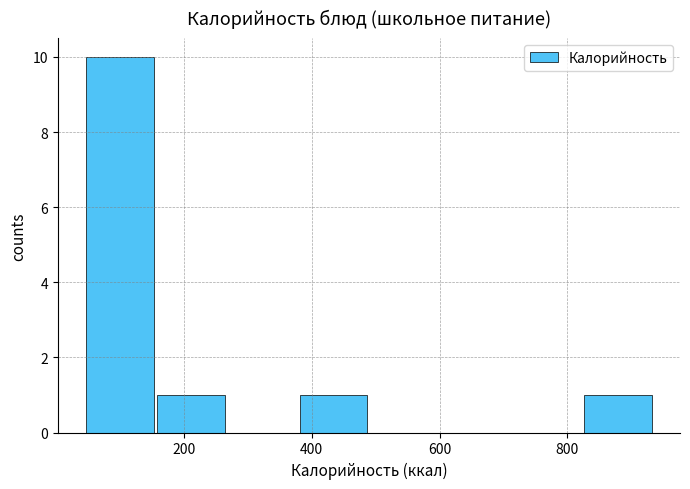

Reading left to right, transcribe this chart: for each bar, give the range it covers on the x-axis and its height. Neither the bar edges nor the heights are printed on the chart, so give them approximately, as read against the axes.

40 to 160: 10
160 to 260: 1
260 to 380: 0
380 to 480: 1
480 to 600: 0
600 to 720: 0
720 to 820: 0
820 to 940: 1